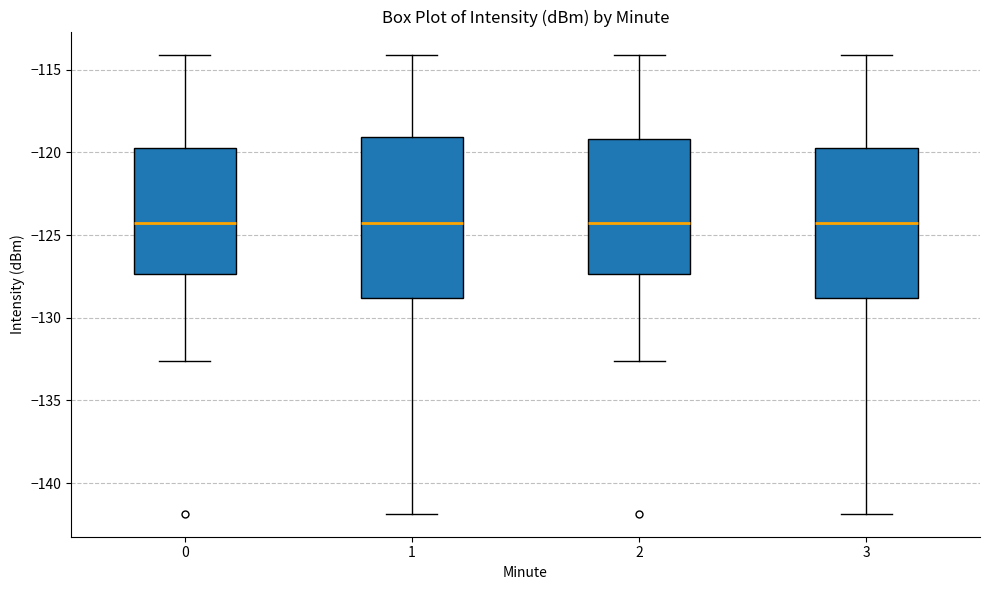

Comparing the boxes themselves (not the whiskers), which one is the tallest?

1